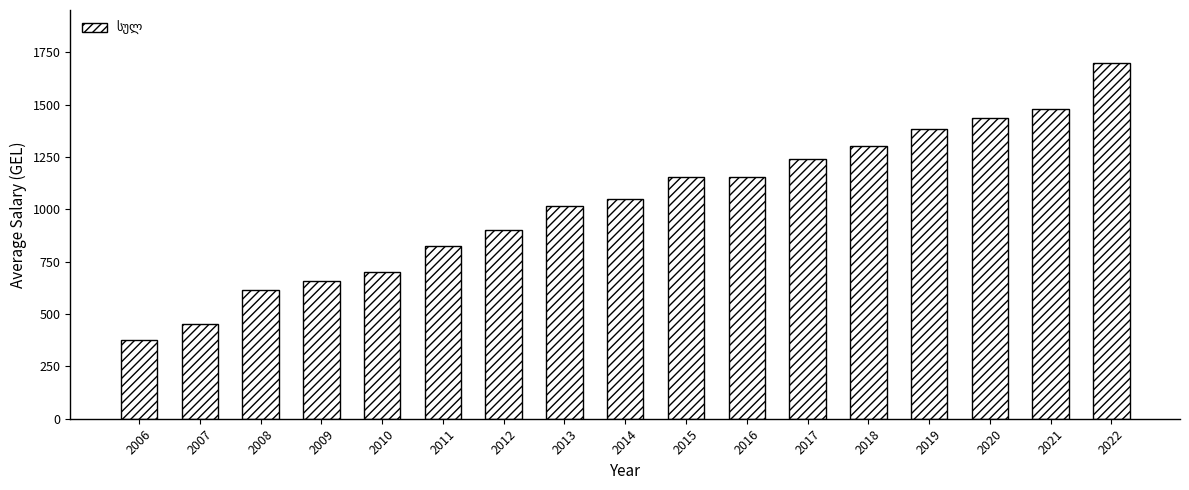

Is it true that the value at 2010 is 380.9?

False